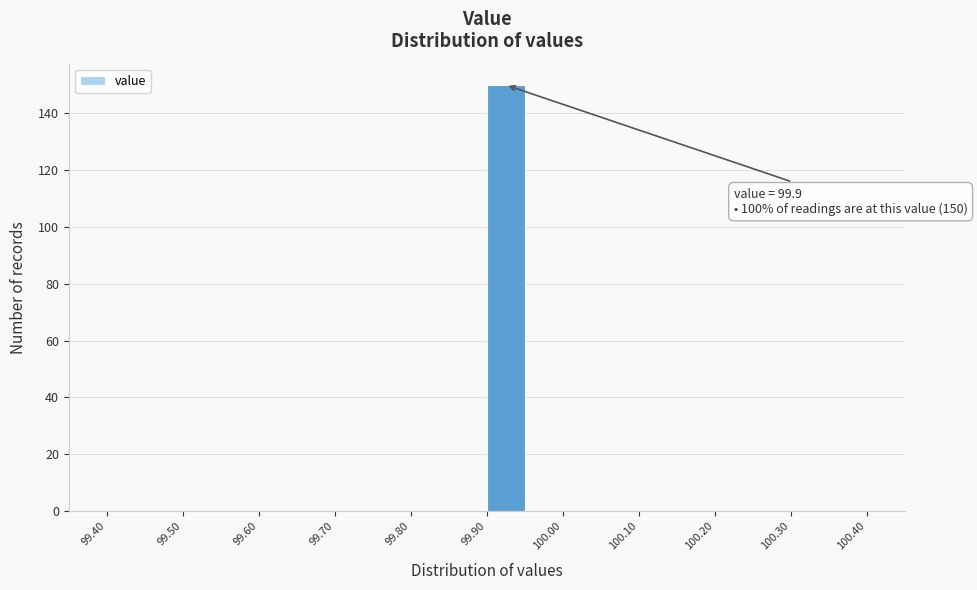

Over which range of the x-axis is the bar tallest?

99.90 to 99.95